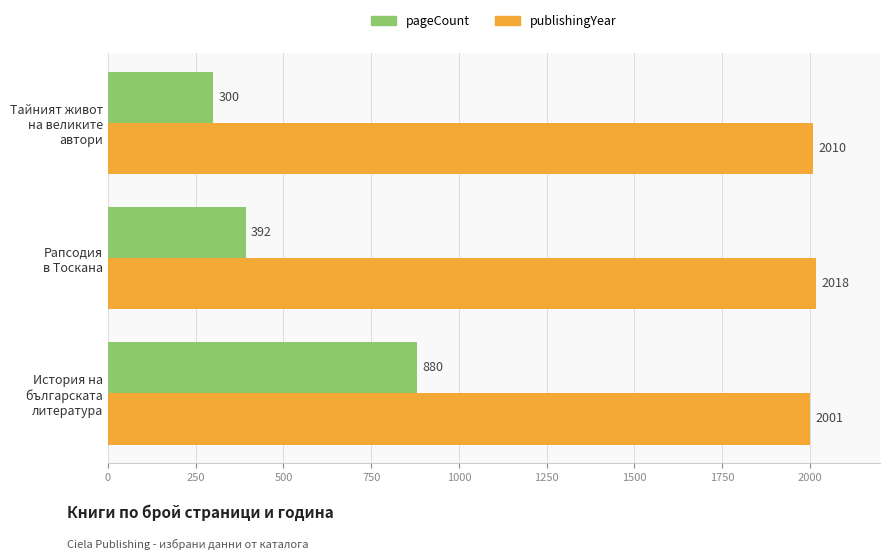

How many series are shown in this chart?

2